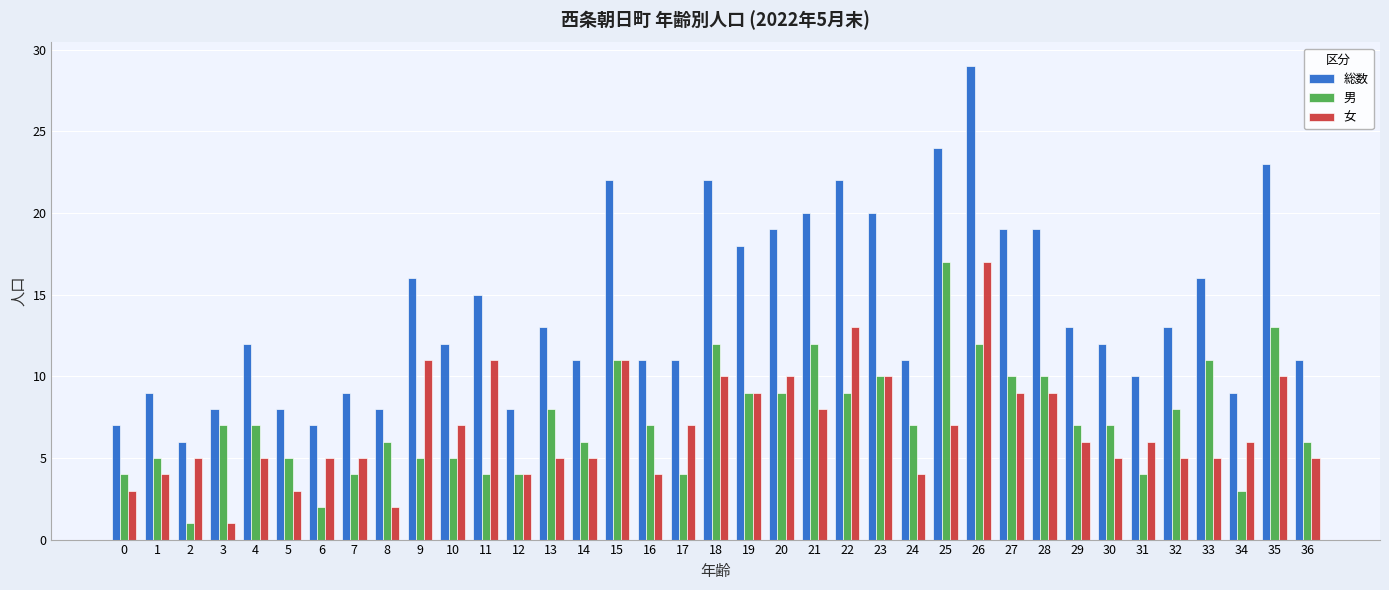

How many bars are there in total?

111